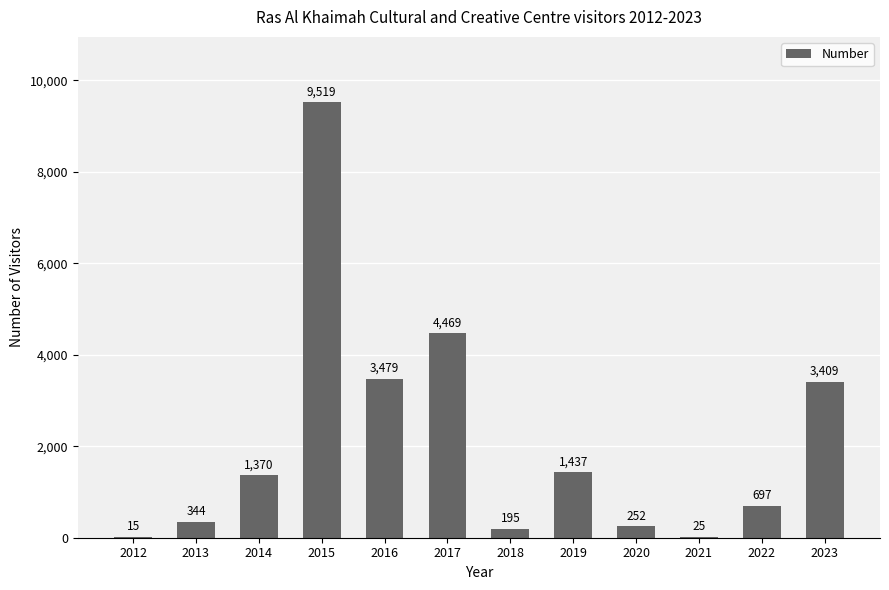

What is the ratio of the value at 2014 to the value at 2018?

7.0